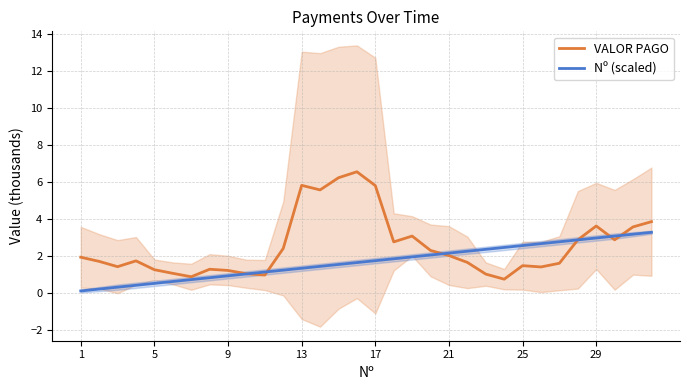

What are all the series names shown in the legend?

VALOR PAGO, Nº (scaled)